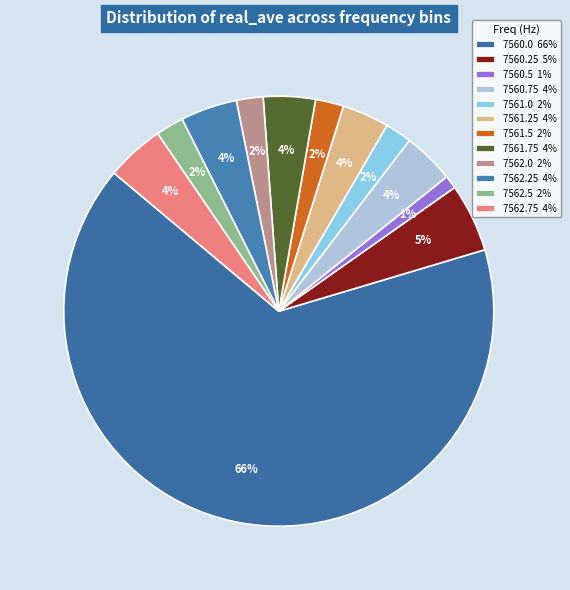

What percentage is the 7561.75 slice, to the nearest percent?

4%